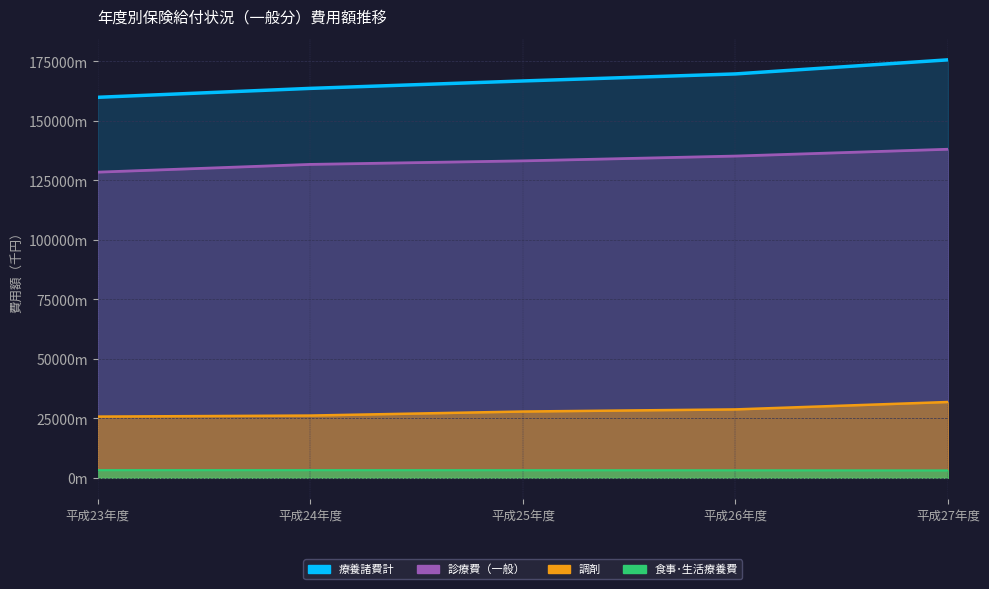

How many data points in 療養諸費計 are less than 166784549?

2